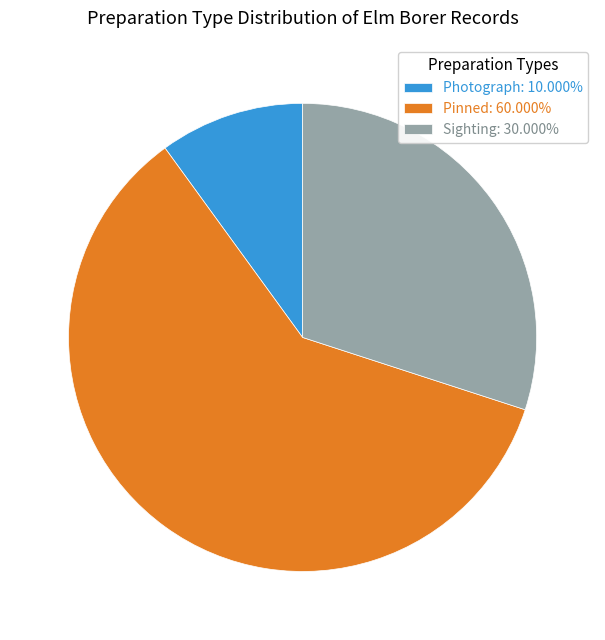

Do Pinned: 60.000% and Sighting: 30.000% together represent more than half of the pie?

Yes